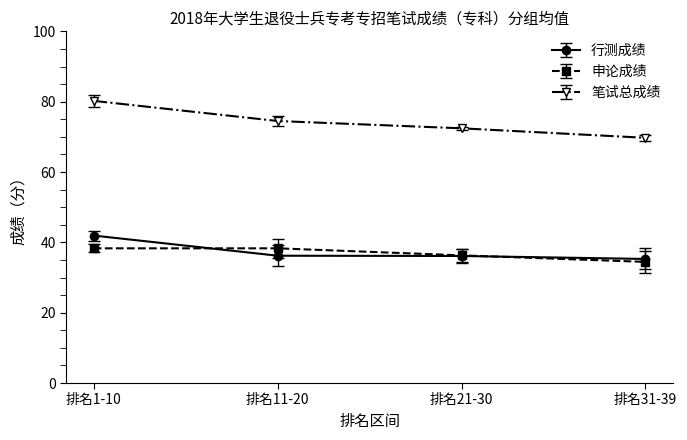

What is the difference between the highest and lowest values at 排名1-10?

41.9